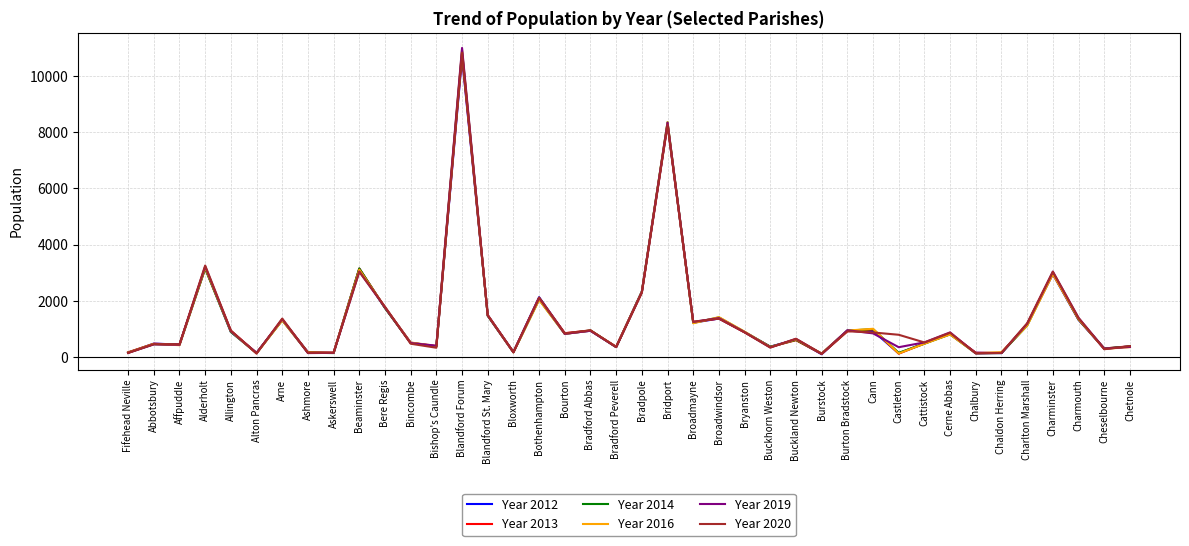

Is this an area chart (filled region under the line)?

No